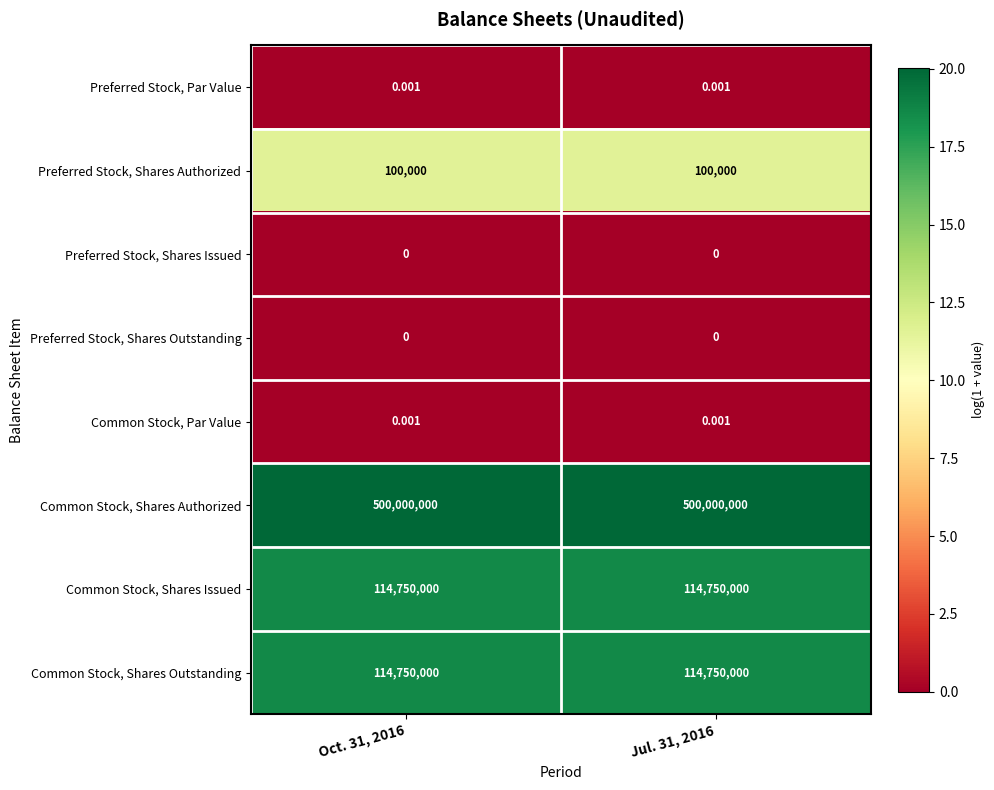

Which series has the largest total across all categories?

Common Stock, Shares Authorized